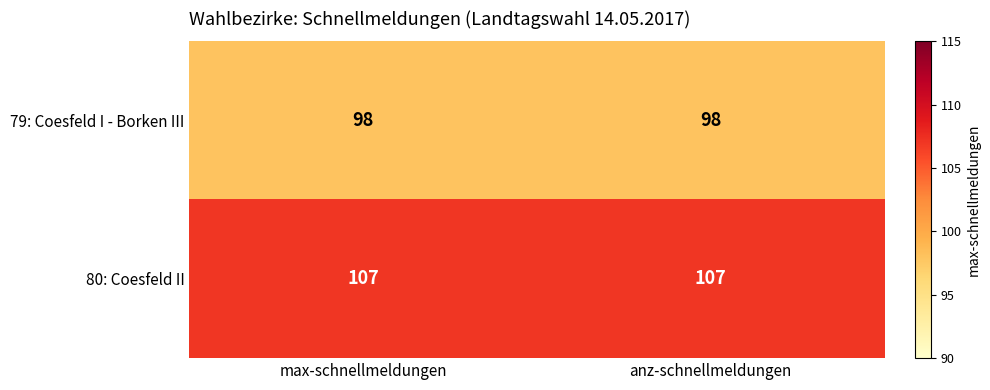

What is the difference between the highest and lowest values at anz-schnellmeldungen?

9